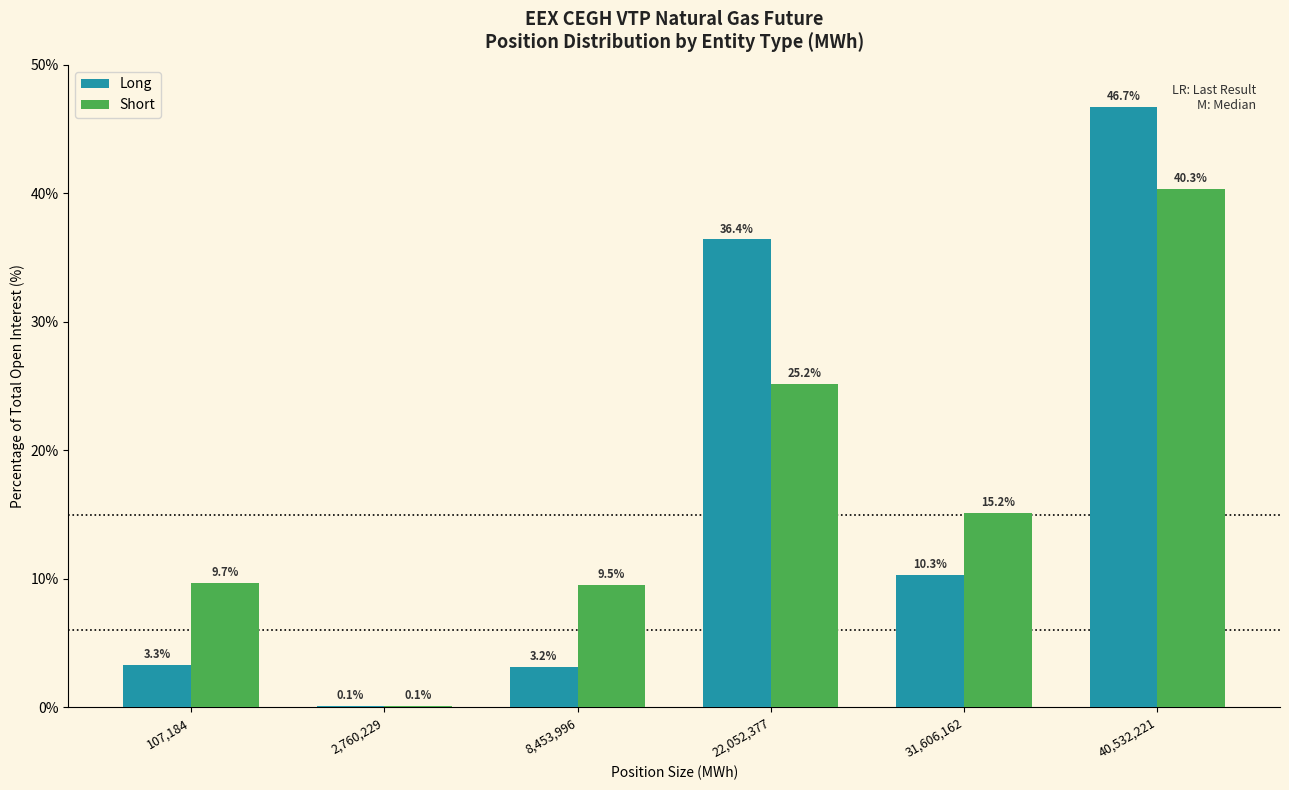

Reading left to right, transcribe all the data shown in this chart.

Long: 107,184=3.3	2,760,229=0.1	8,453,996=3.2	22,052,377=36.4	31,606,162=10.3	40,532,221=46.7
Short: 107,184=9.7	2,760,229=0.1	8,453,996=9.5	22,052,377=25.2	31,606,162=15.2	40,532,221=40.3